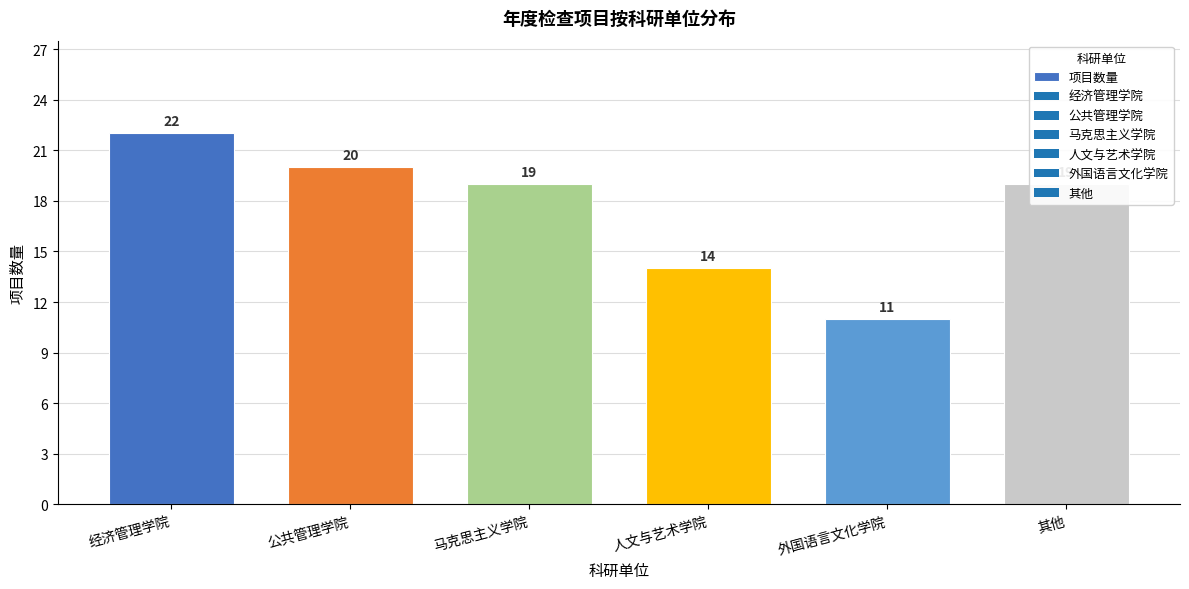

Is it true that the value at 经济管理学院 is 8?

False